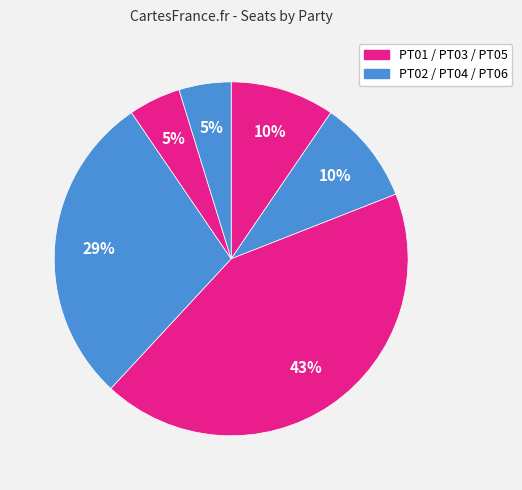

Count the number of slices in the pie.

6